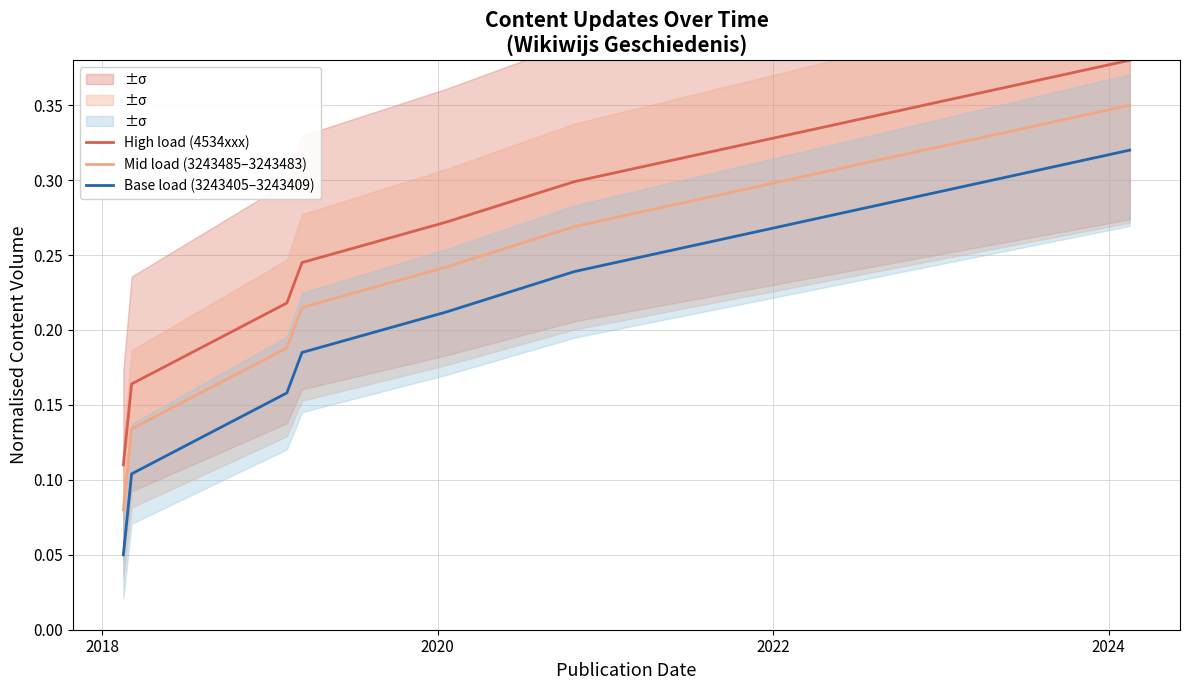

True or false: Base load (3243405–3243409) and Mid load (3243485–3243483) cross at least once.

False